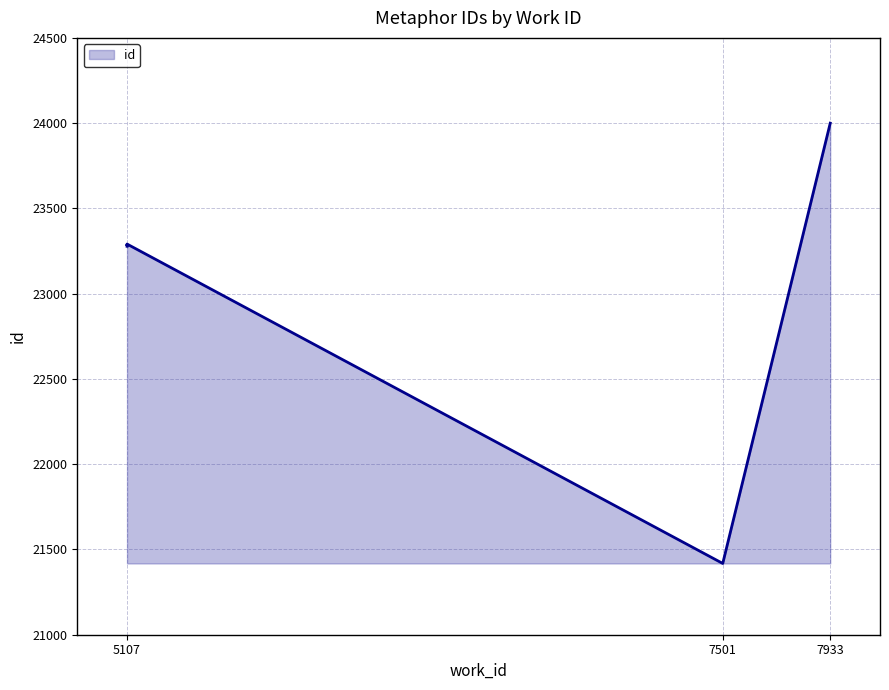

What is the approximate value at 7501, to the nearest 100?

21400